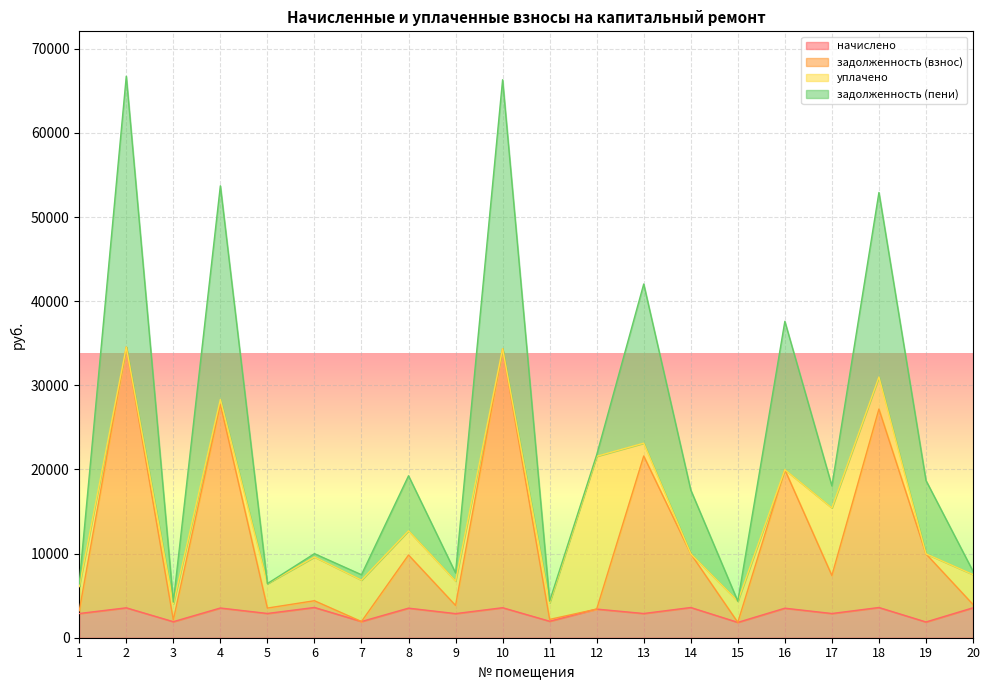

At which label does задолженность (пени) first exceed 18047?

2